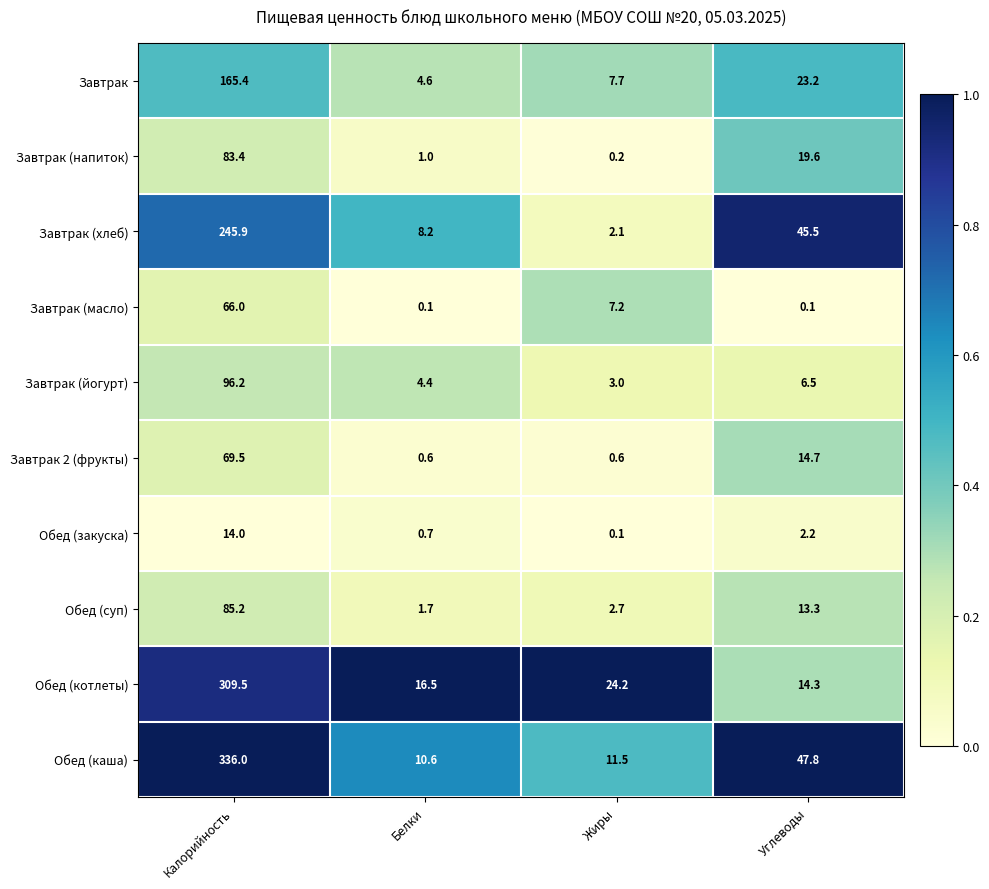

Is it true that Завтрак (хлеб) equals 2.1 at Жиры?

True